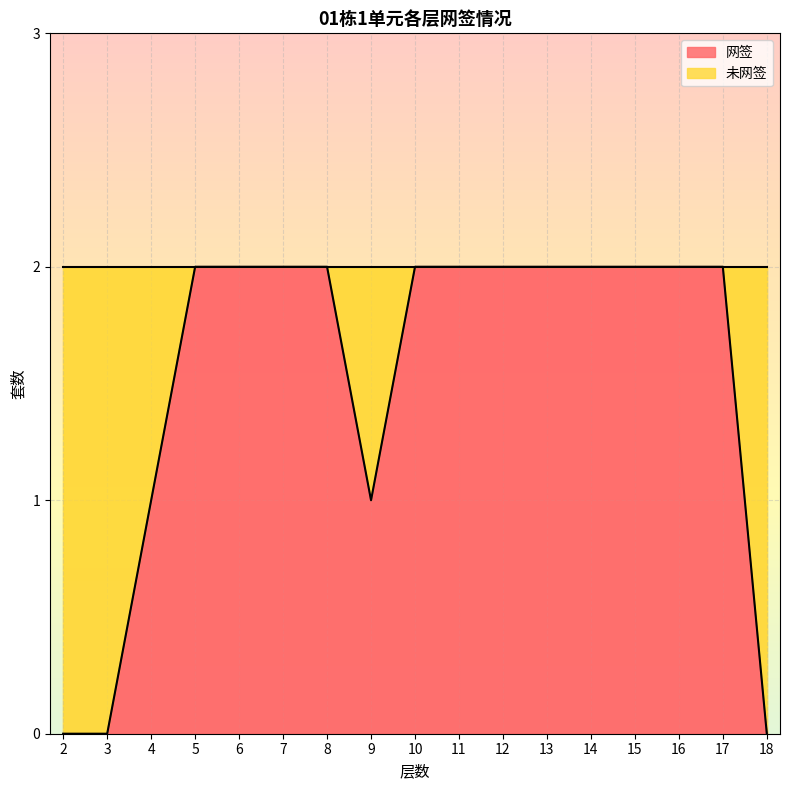

Which label corresponds to the smallest value in the chart?

2